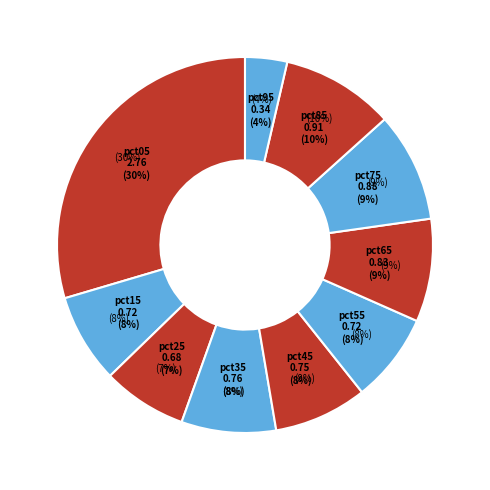

How many segments does this pie chart have?

10